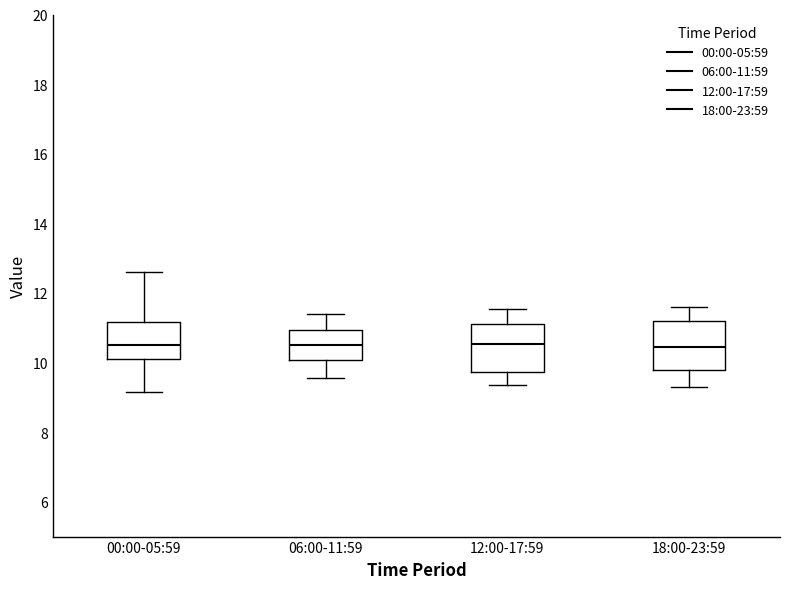

Reading left to right, read every box against the y-axis: the position of its median line, the range the box covers, and the ends of its whiskers. The values are not printed on the chart, so give them approximately, as read against the axis.

00:00-05:59: median 10.6, box 10.0 to 11.2, whiskers 9.2 to 12.6
06:00-11:59: median 10.6, box 10.0 to 11.0, whiskers 9.6 to 11.4
12:00-17:59: median 10.6, box 9.8 to 11.2, whiskers 9.4 to 11.6
18:00-23:59: median 10.4, box 9.8 to 11.2, whiskers 9.4 to 11.6